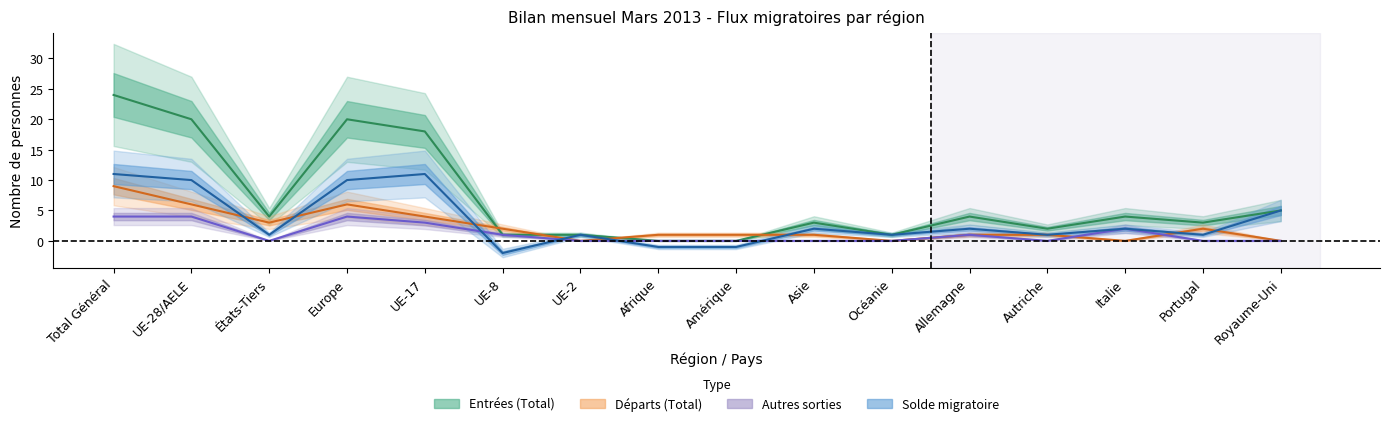

At which category does the chart reach its peak across all series?

Total Général